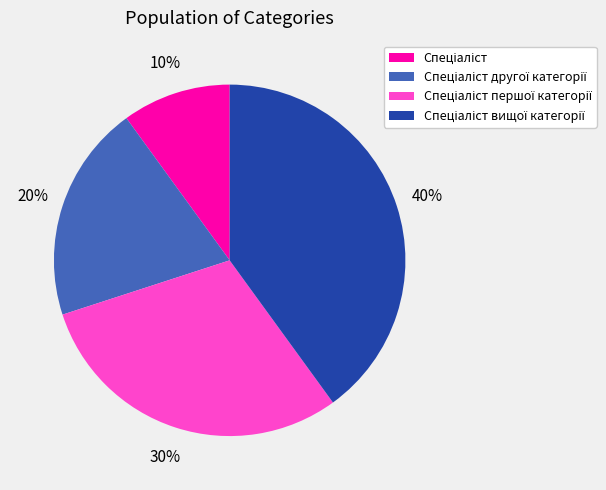

How many slices are in this pie chart?

4